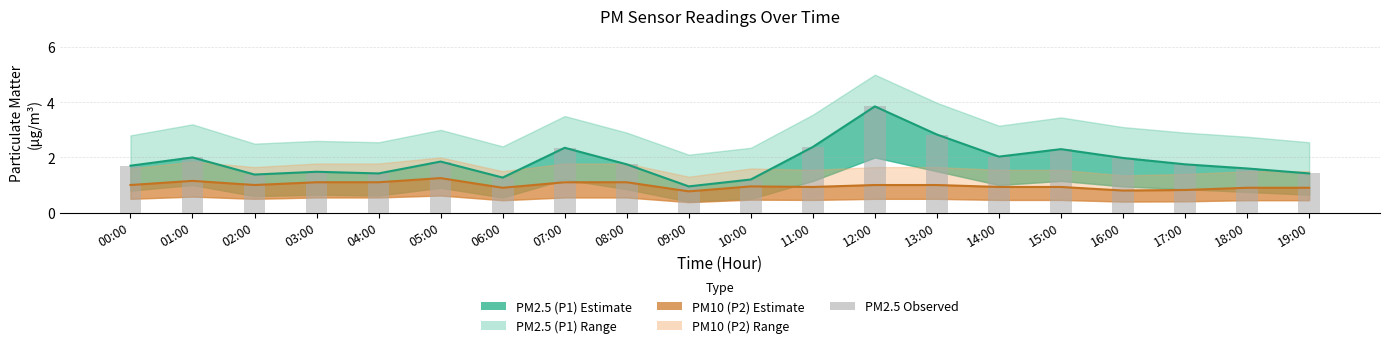

Is it true that the value at 00:00 is 1.7?

True